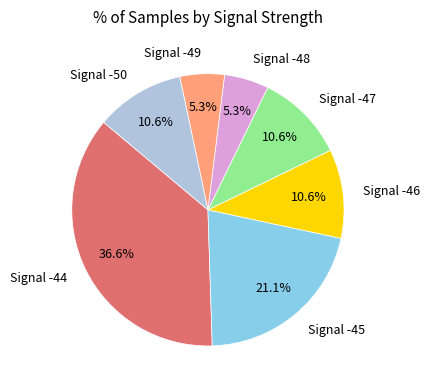

Combined, do Signal -49 and Signal -45 account for over 50%?

No